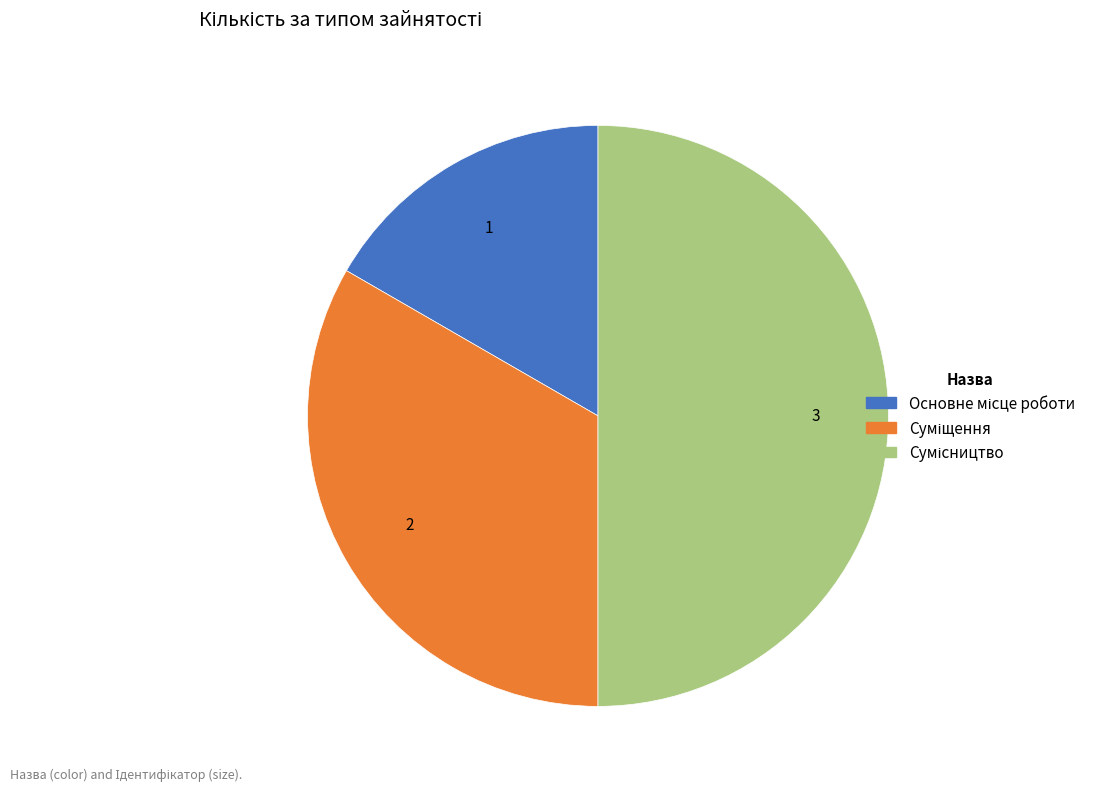

Which category has the biggest portion of the pie?

Сумісництво